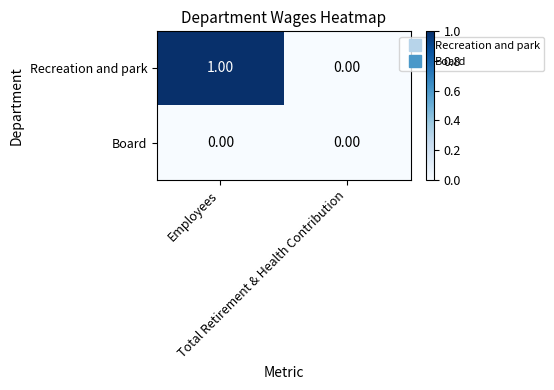

List the series in order of their peak value, lowest first.

Board, Recreation and park